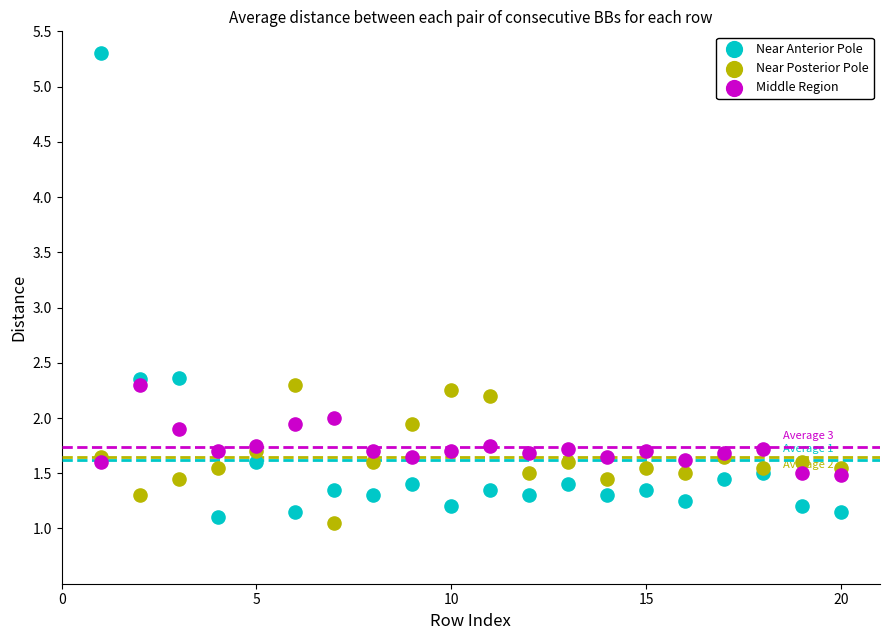

What are all the series names shown in the legend?

Near Anterior Pole, Near Posterior Pole, Middle Region